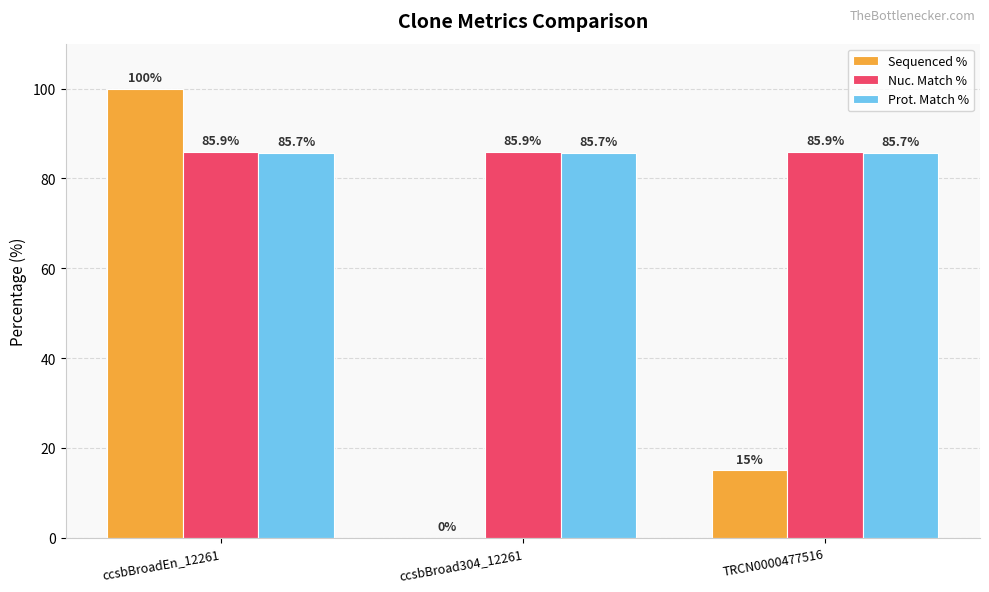

Reading left to right, list all the values displayed in this chart.

Sequenced %: ccsbBroadEn_12261=100.0	ccsbBroad304_12261=0.0	TRCN0000477516=15.0
Nuc. Match %: ccsbBroadEn_12261=85.9	ccsbBroad304_12261=85.9	TRCN0000477516=85.9
Prot. Match %: ccsbBroadEn_12261=85.7	ccsbBroad304_12261=85.7	TRCN0000477516=85.7